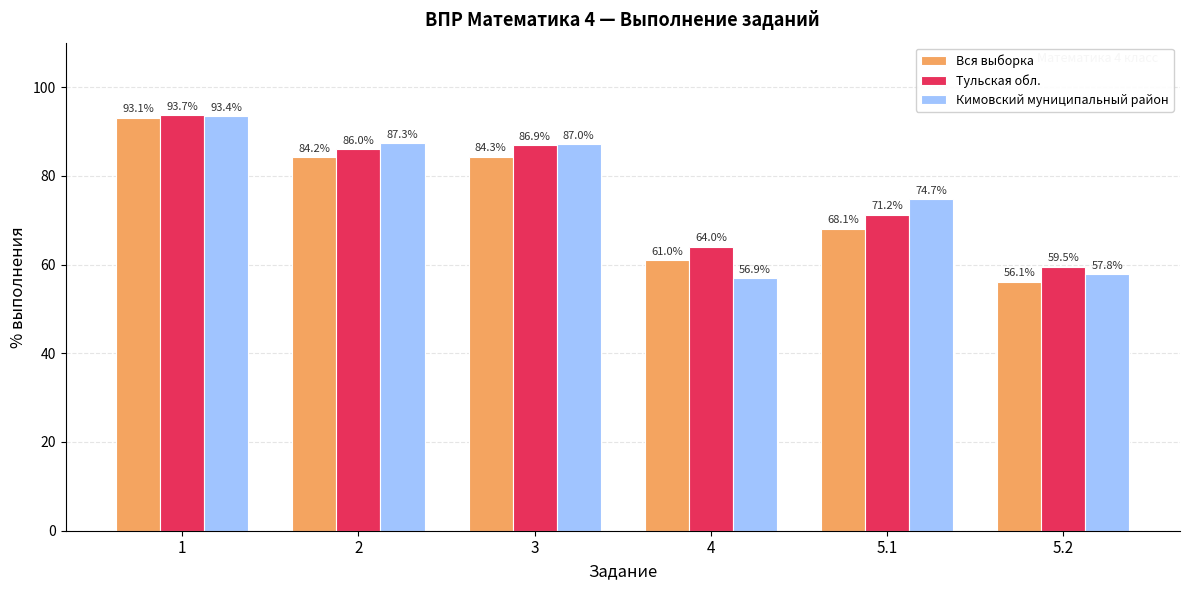

What is the difference between the Кимовский муниципальный район values at 2 and 3?

0.3